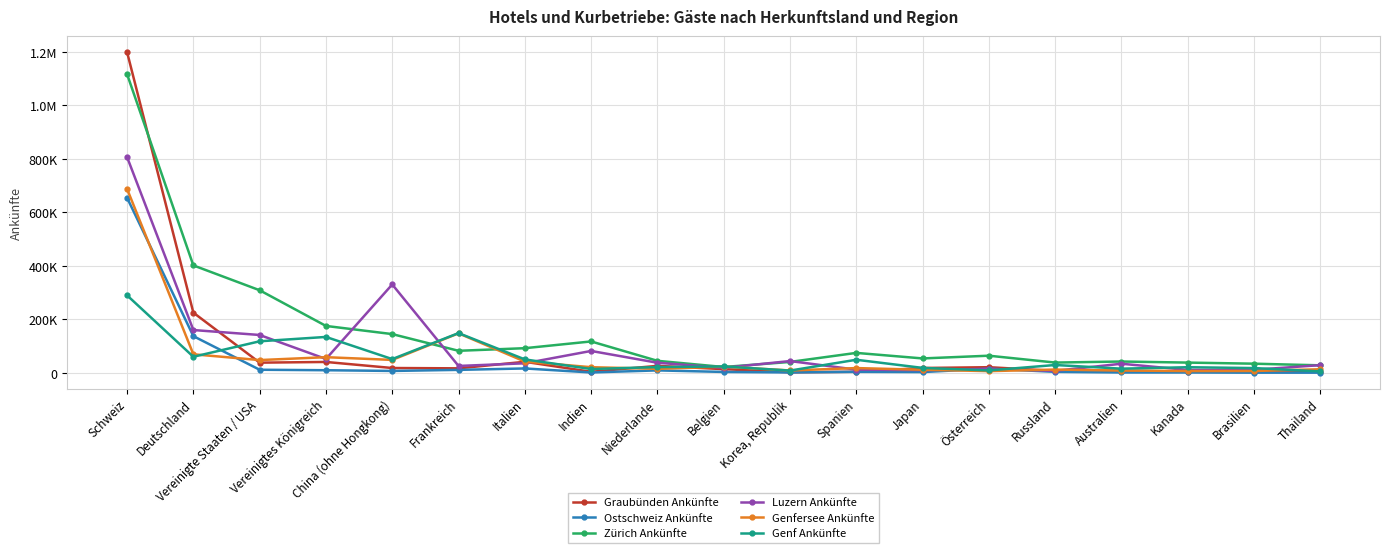

What is the value of the Genf Ankünfte point at the 4th from the left?

134619